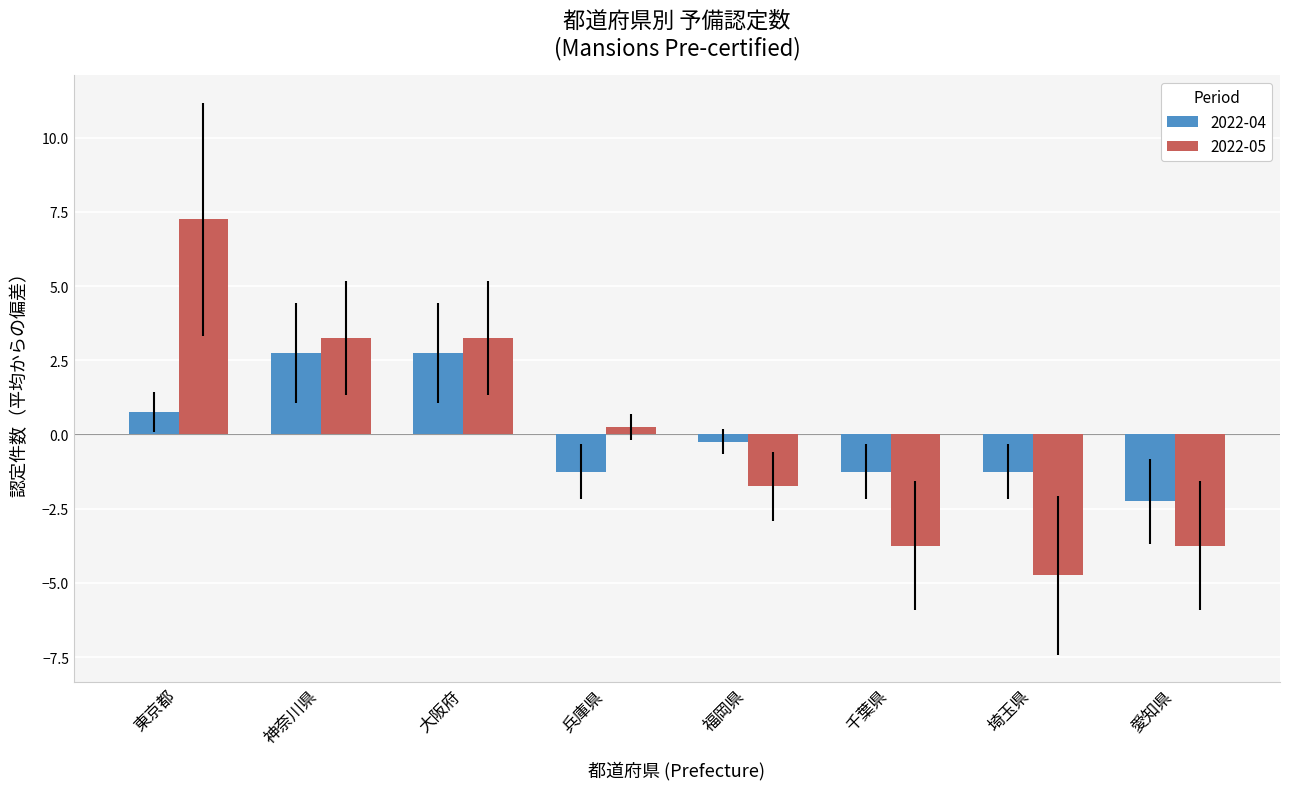

At 大阪府, list the series in order from smallest to largest.

2022-04, 2022-05